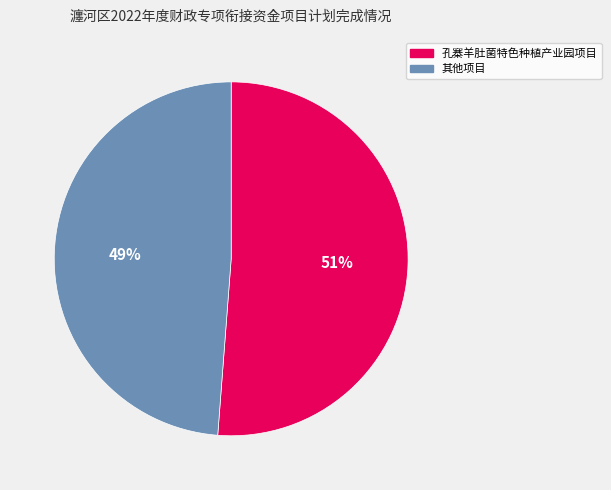

To the nearest percent, what is the difference between the largest and smallest slice percentages?

2%